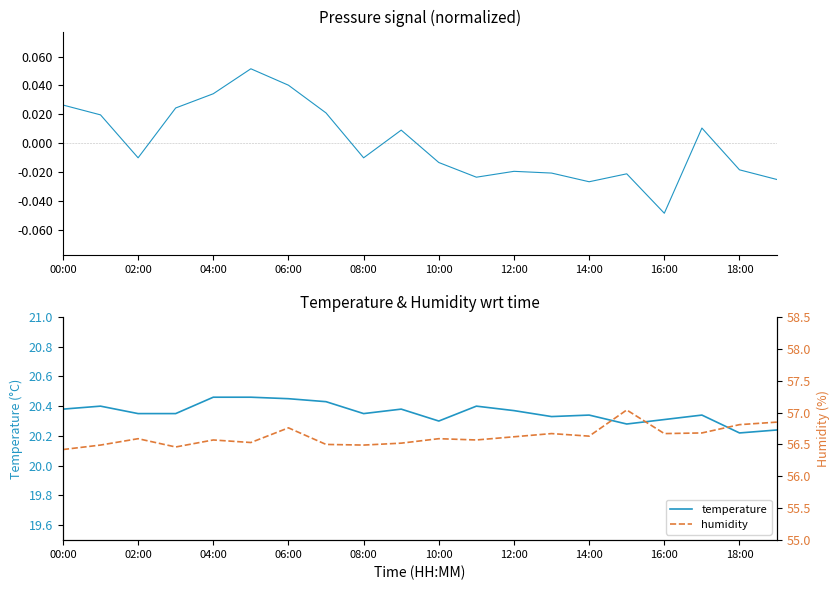

What is the difference between the second highest and second lowest values in the pressure series?

0.1